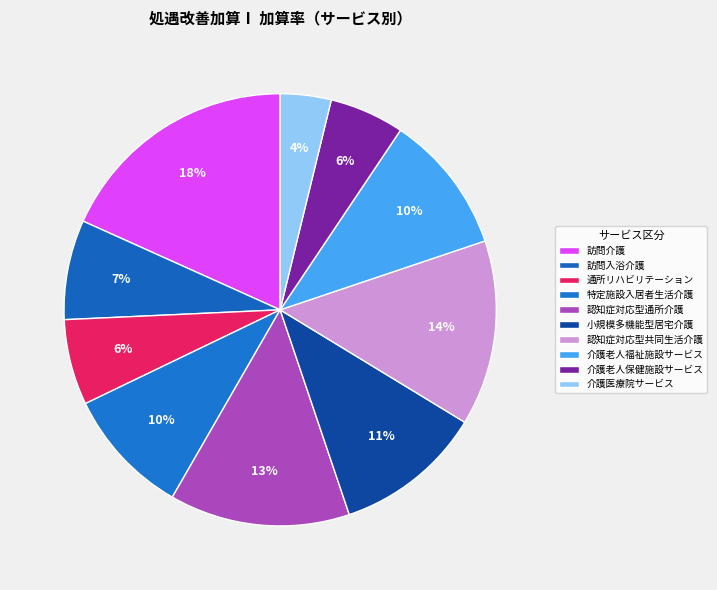

Is it true that 訪問介護 is 18% of the pie?

True